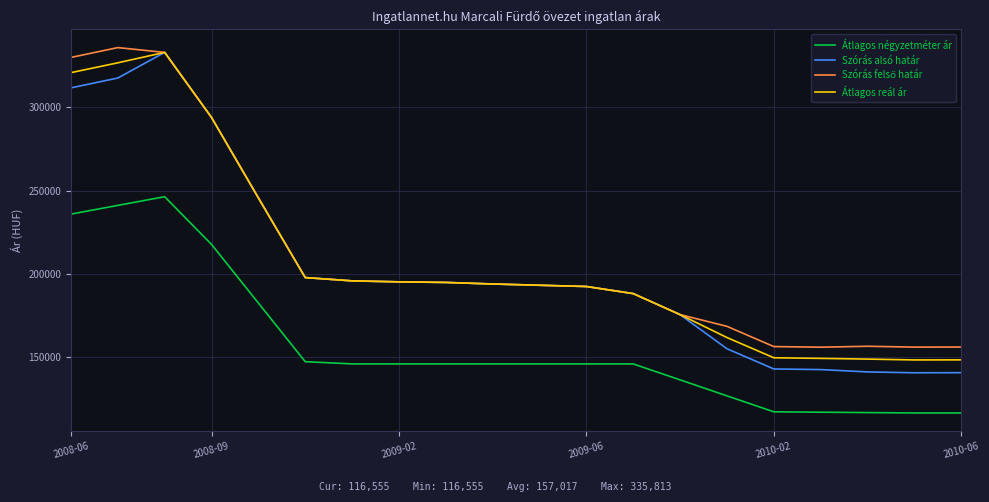

What is the minimum value shown in the chart?

116555